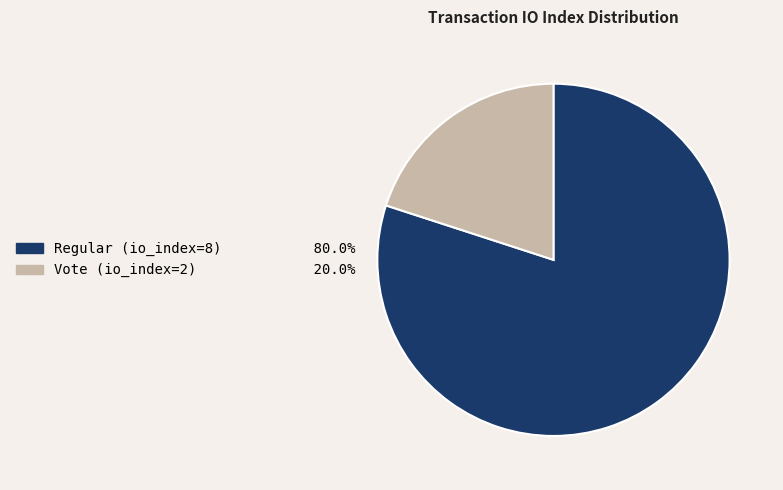

Does Vote (io_index=2) 20.0% account for over 50% of the chart?

No